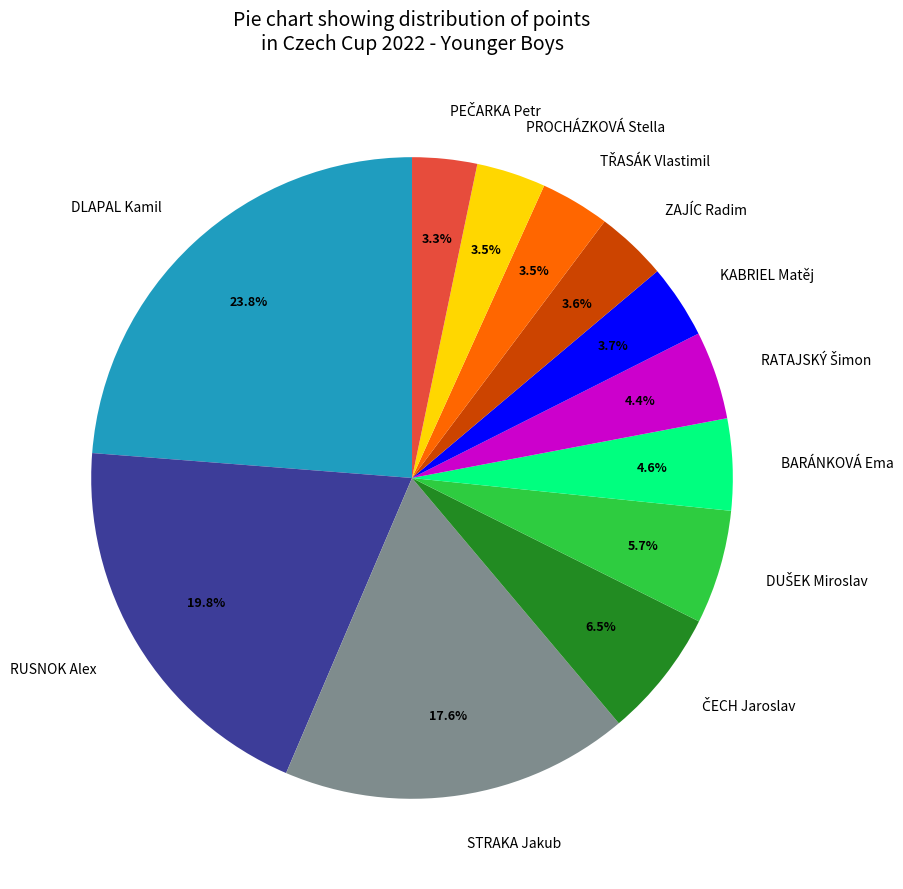

To the nearest percent, what percentage of the pie is KABRIEL Matěj?

4%